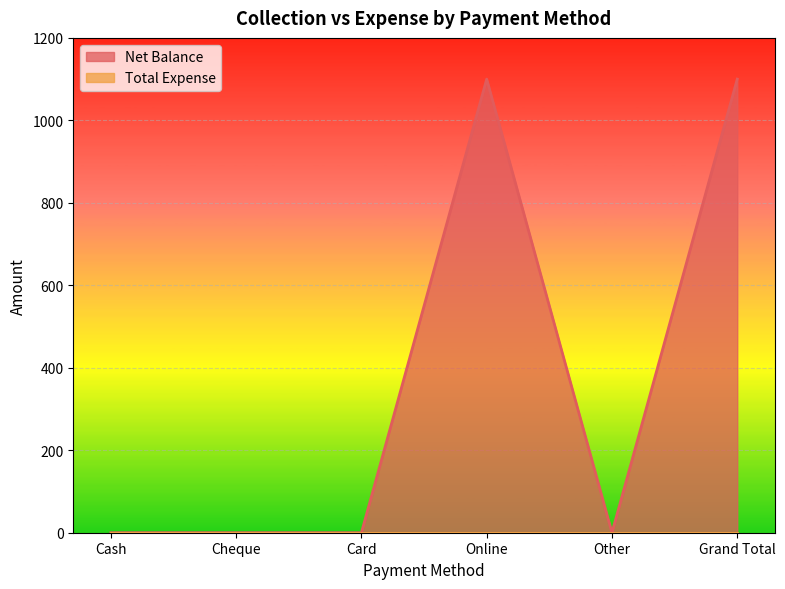

The chart shows a value of 359 at Cheque. True or false?

False